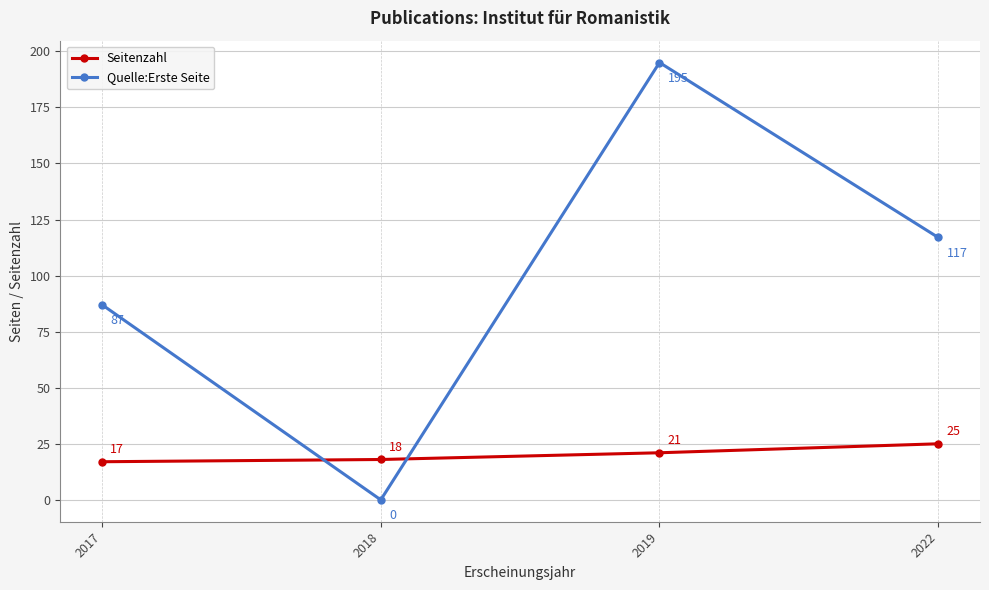

The Seitenzahl series shows 25 at 2022. True or false?

True